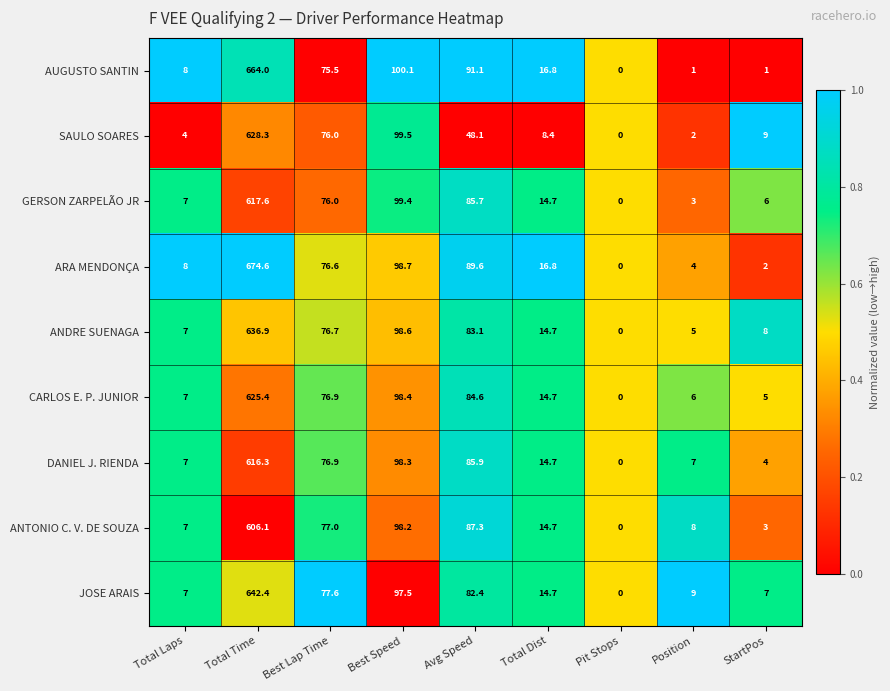

At StartPos, list the series in order from largest to smallest.

SAULO SOARES, ANDRE SUENAGA, JOSE ARAIS, GERSON ZARPELÃO JR, CARLOS E. P. JUNIOR, DANIEL J. RIENDA, ANTONIO C. V. DE SOUZA, ARA MENDONÇA, AUGUSTO SANTIN